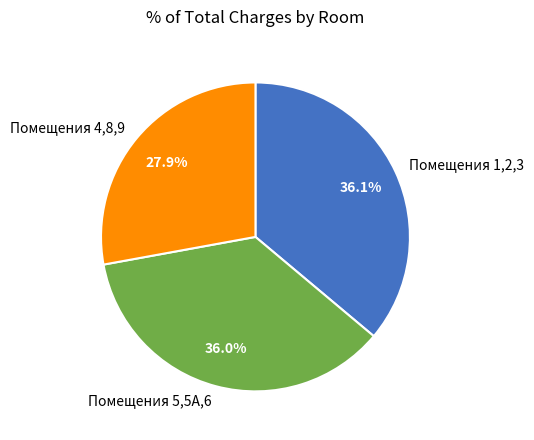

What is the ratio of the value at Помещения 5,5А,6 to the value at Помещения 4,8,9?

1.3